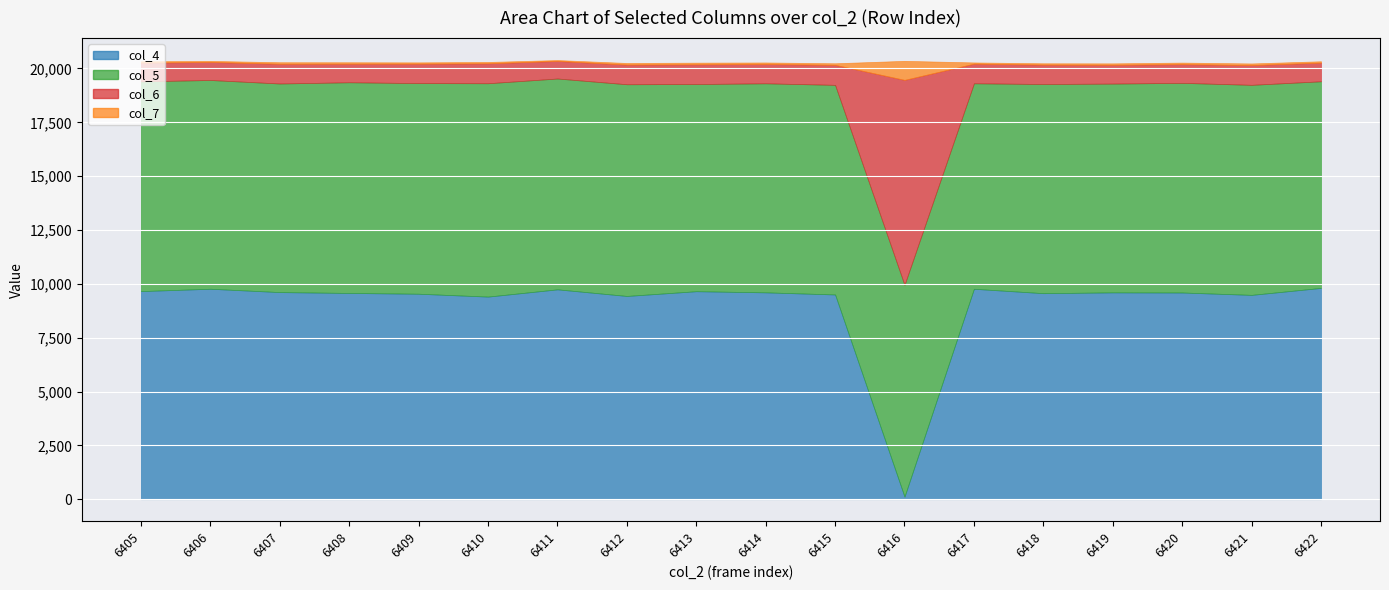

What is the difference between the second highest and minimum values in the col_6 series?

113